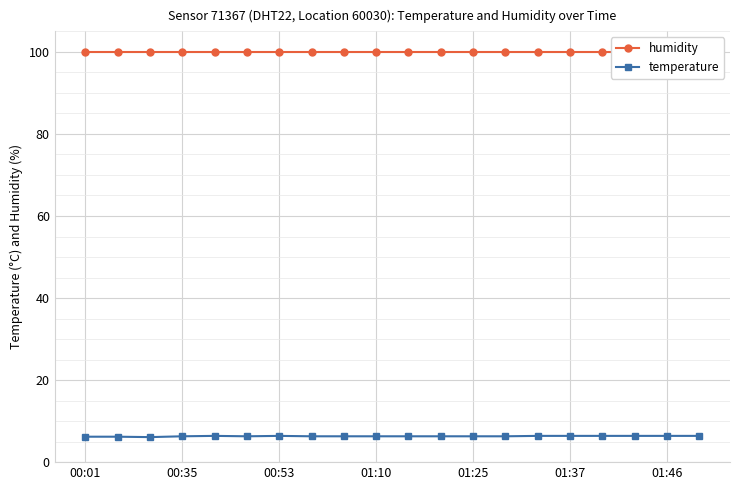

What is the value of the humidity point at the 18th from the left?

99.9